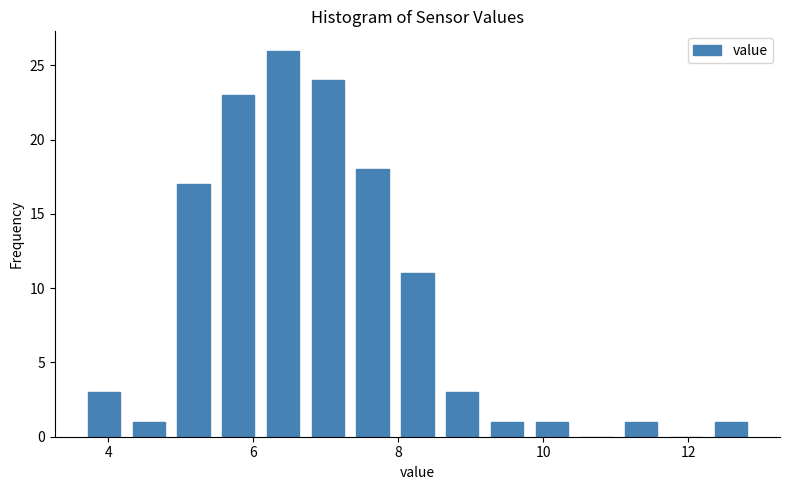

Read against the x-axis, roughly where is the centre of the tallest bar?

6.4